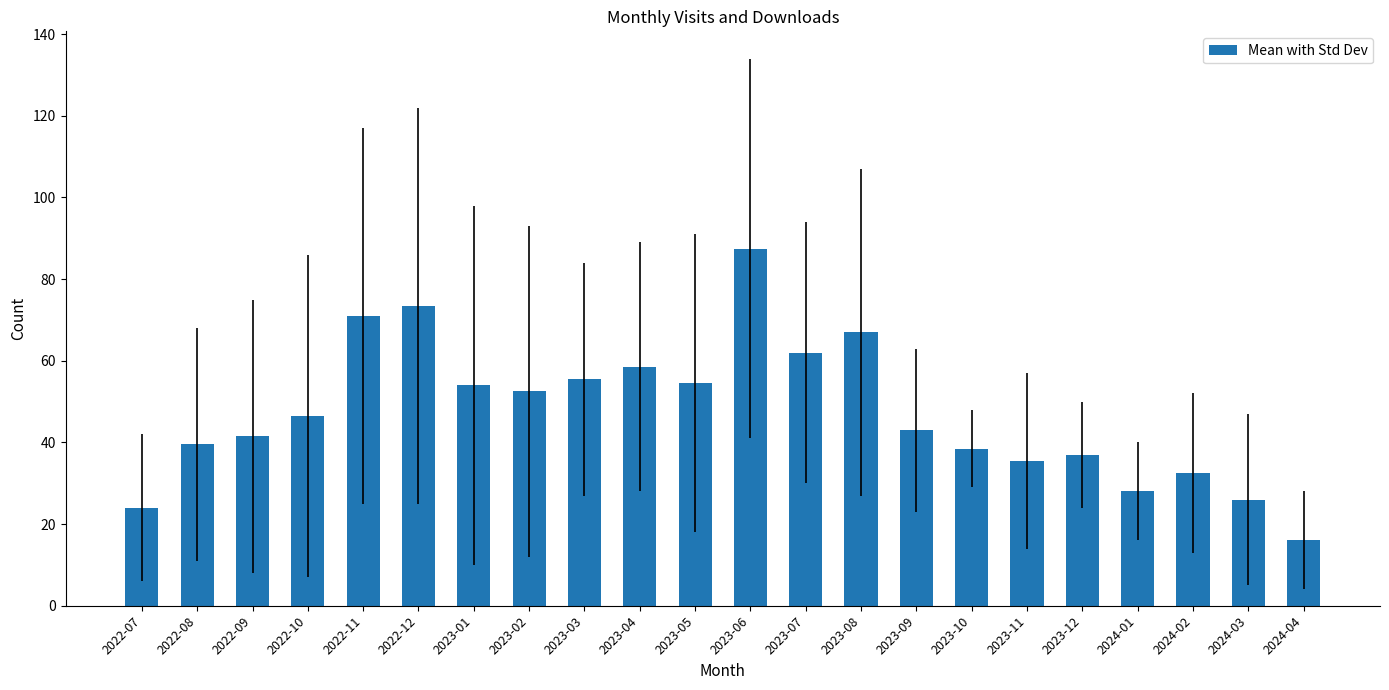

Is it true that the value at 2023-01 is 36.4?

False